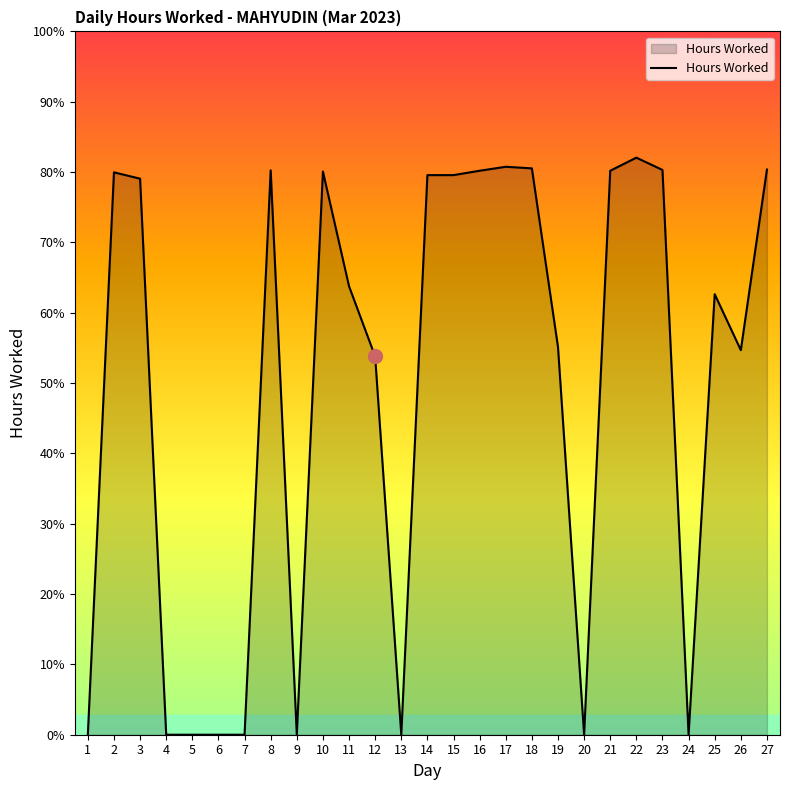

Between 7 and 9, which is larger?

7